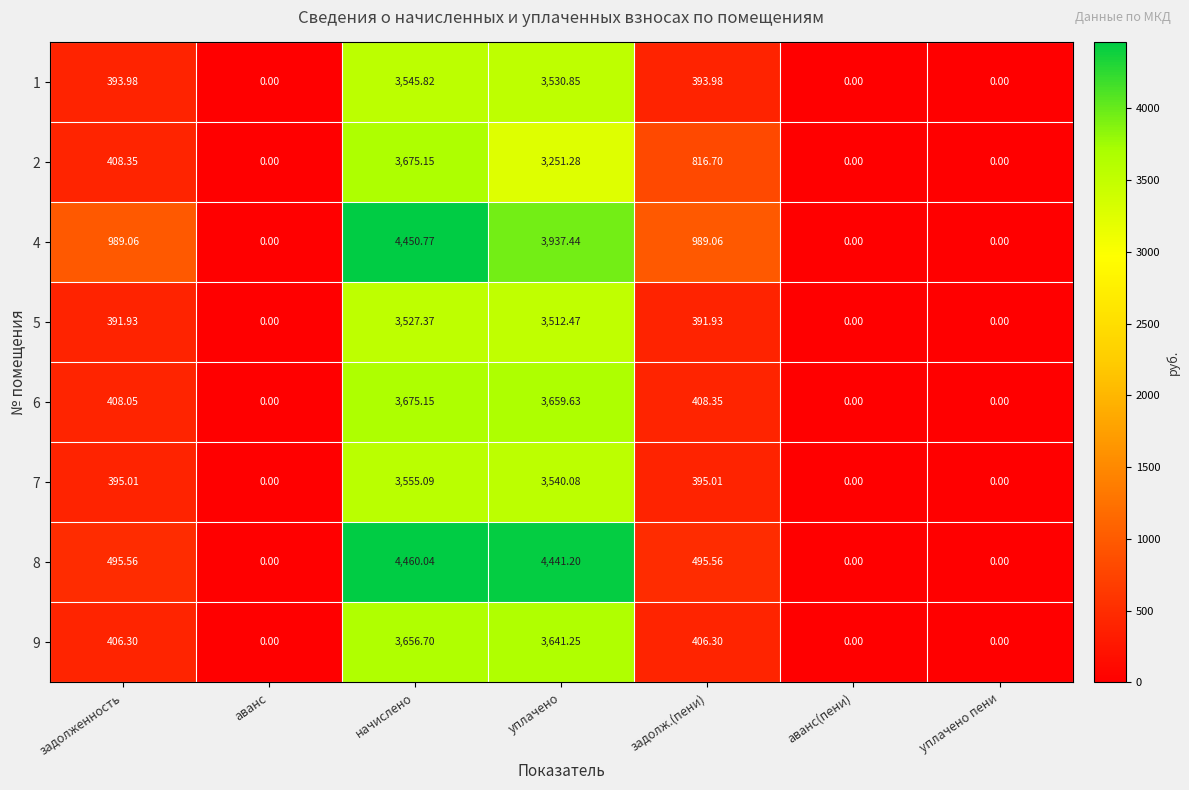

At which label does 9 reach its peak?

начислено